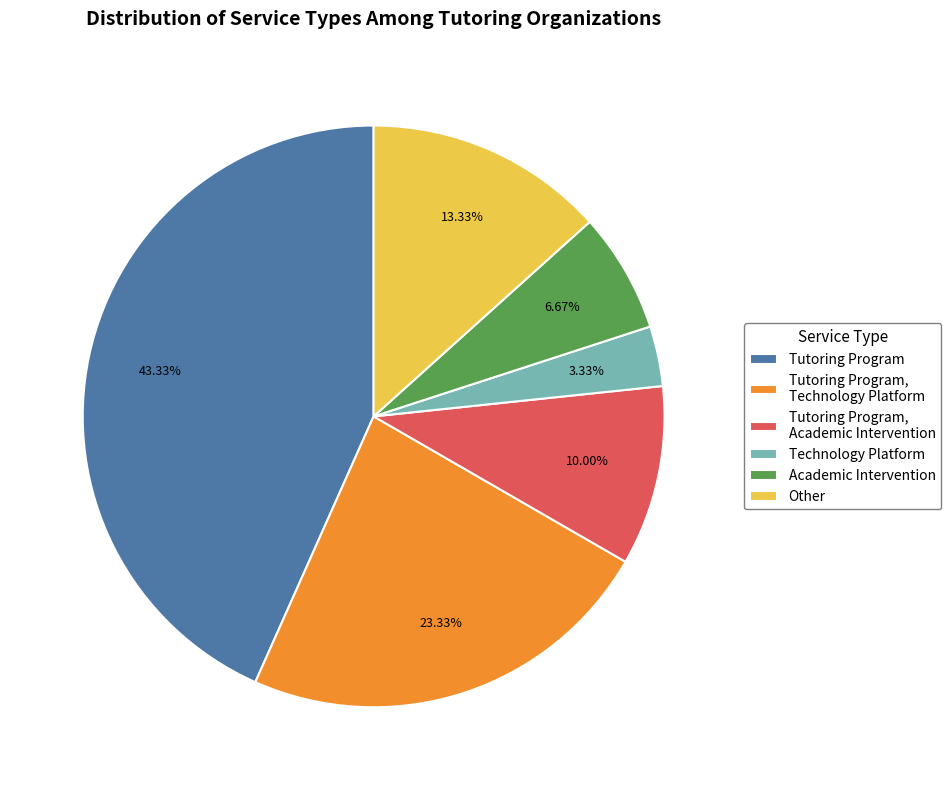

To the nearest percent, what percentage of the pie is Other?

13%